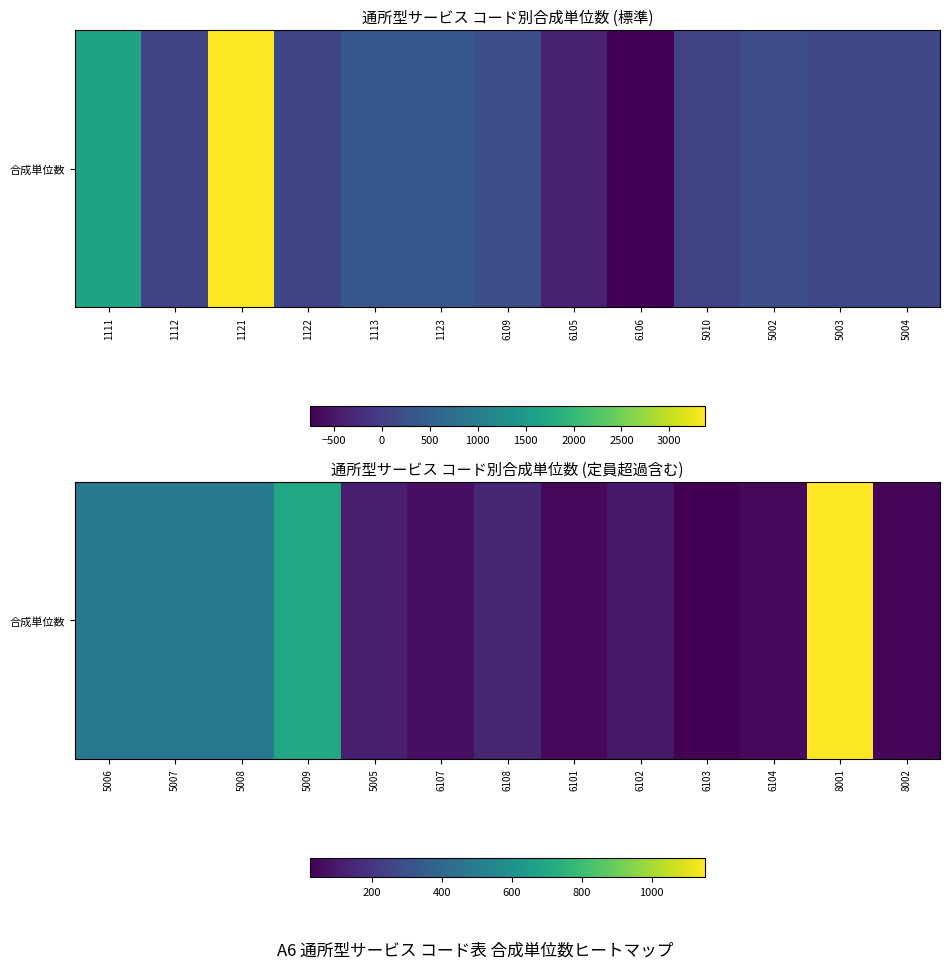

Which has a higher value, 6102 or 5009?

5009